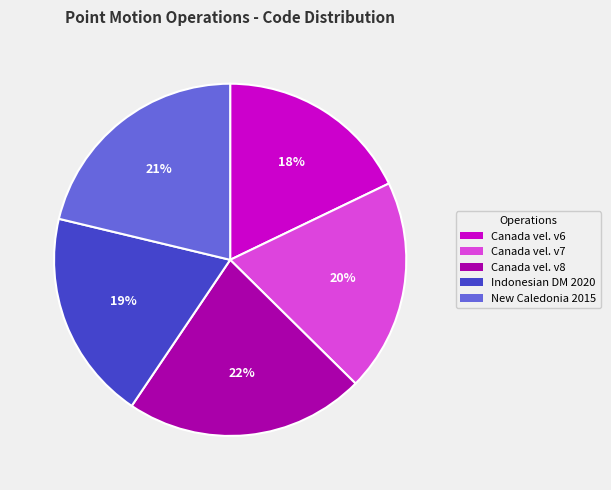

To the nearest percent, what is the difference between the largest and smallest slice percentages?

4%